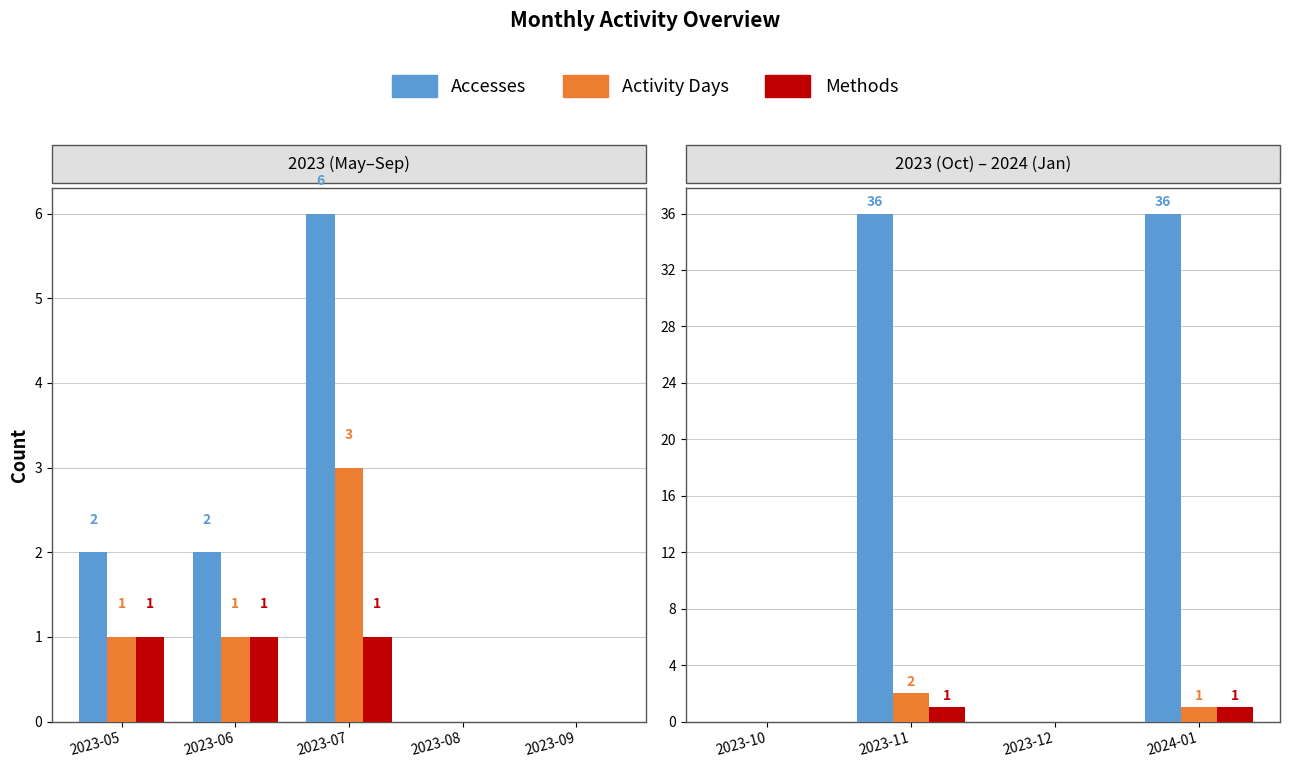

How many groups of bars are there?

4